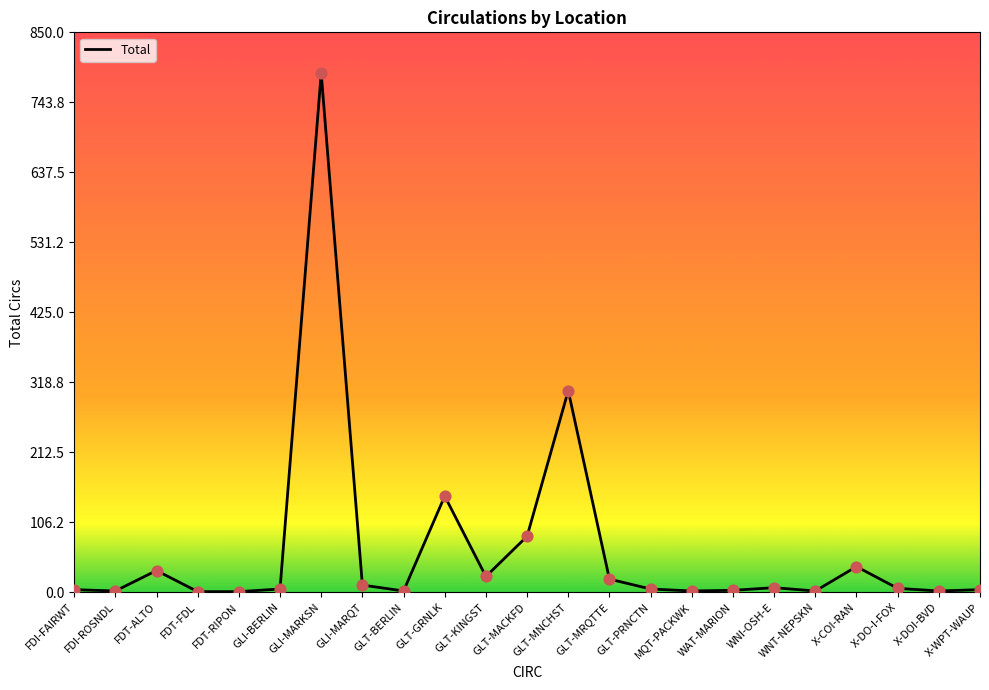

Approximately how many times larger is the value at GLT-GRNLK compared to FDT-FDL?

146.0